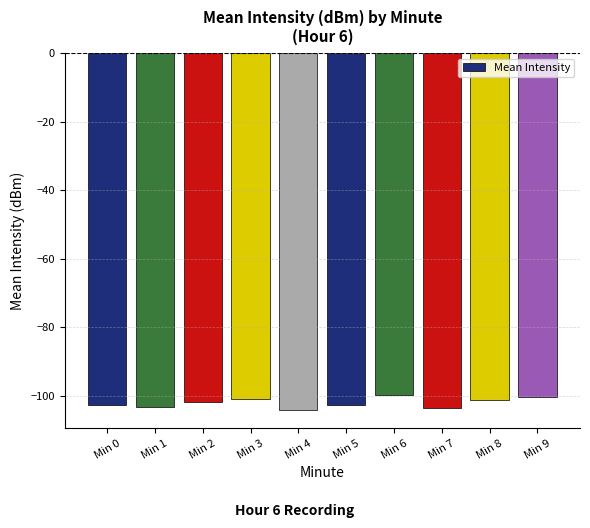

Does the chart contain any negative values?

Yes